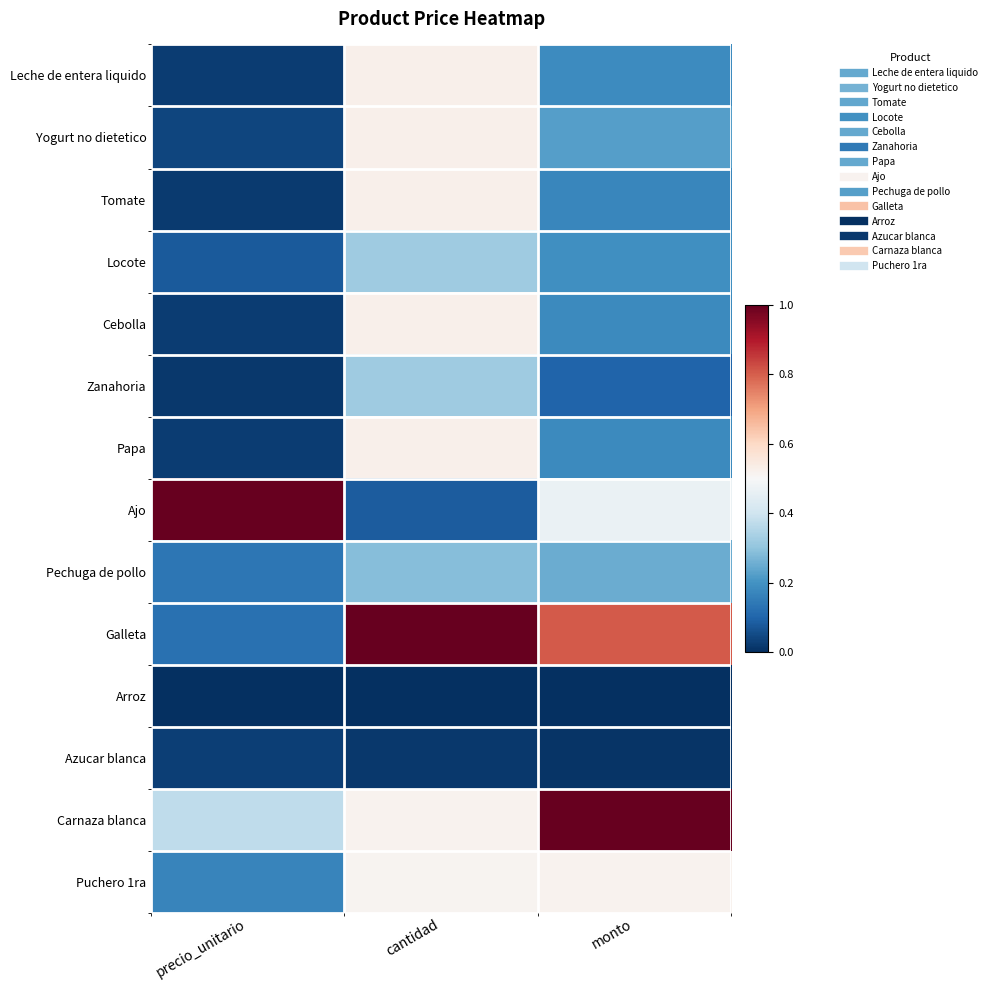

Reading left to right, list all the values displayed in this chart.

Leche de entera liquido: precio_unitario=0.0	cantidad=0.5	monto=0.2
Yogurt no dietetico: precio_unitario=0.0	cantidad=0.5	monto=0.2
Tomate: precio_unitario=0.0	cantidad=0.5	monto=0.2
Locote: precio_unitario=0.1	cantidad=0.3	monto=0.2
Cebolla: precio_unitario=0.0	cantidad=0.5	monto=0.2
Zanahoria: precio_unitario=0.0	cantidad=0.3	monto=0.1
Papa: precio_unitario=0.0	cantidad=0.5	monto=0.2
Ajo: precio_unitario=1.0	cantidad=0.1	monto=0.5
Pechuga de pollo: precio_unitario=0.1	cantidad=0.3	monto=0.3
Galleta: precio_unitario=0.1	cantidad=1.0	monto=0.8
Arroz: precio_unitario=0.0	cantidad=0.0	monto=0.0
Azucar blanca: precio_unitario=0.0	cantidad=0.0	monto=0.0
Carnaza blanca: precio_unitario=0.4	cantidad=0.5	monto=1.0
Puchero 1ra: precio_unitario=0.2	cantidad=0.5	monto=0.5